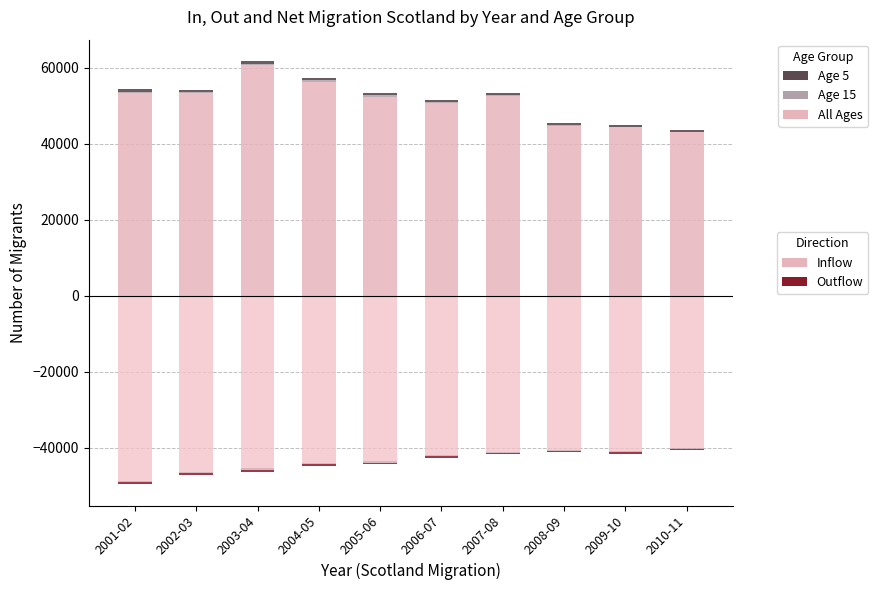

What is the difference between the maximum and minimum values in the Outflow (Age 15) series?

124